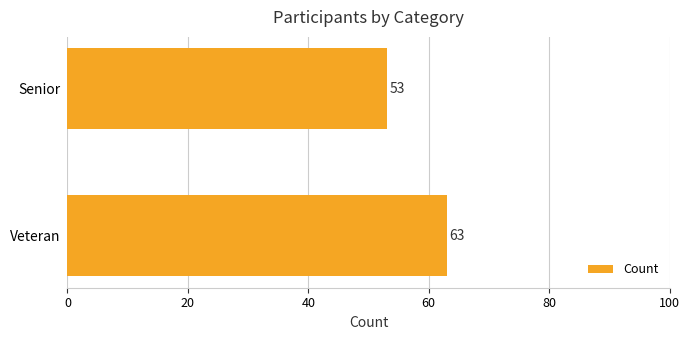

Reading bottom to top, extract all data points from this chart.

Veteran=63	Senior=53